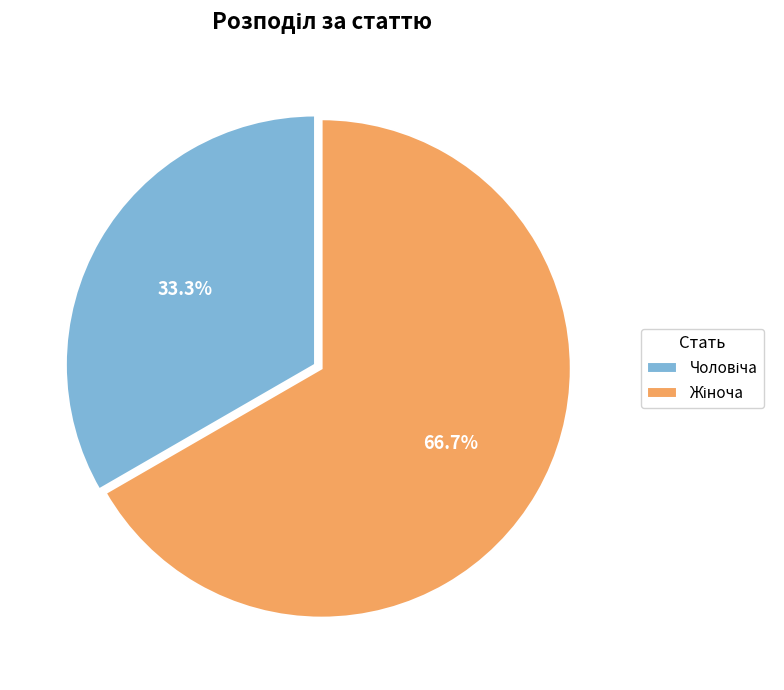

How many slices are in this pie chart?

2